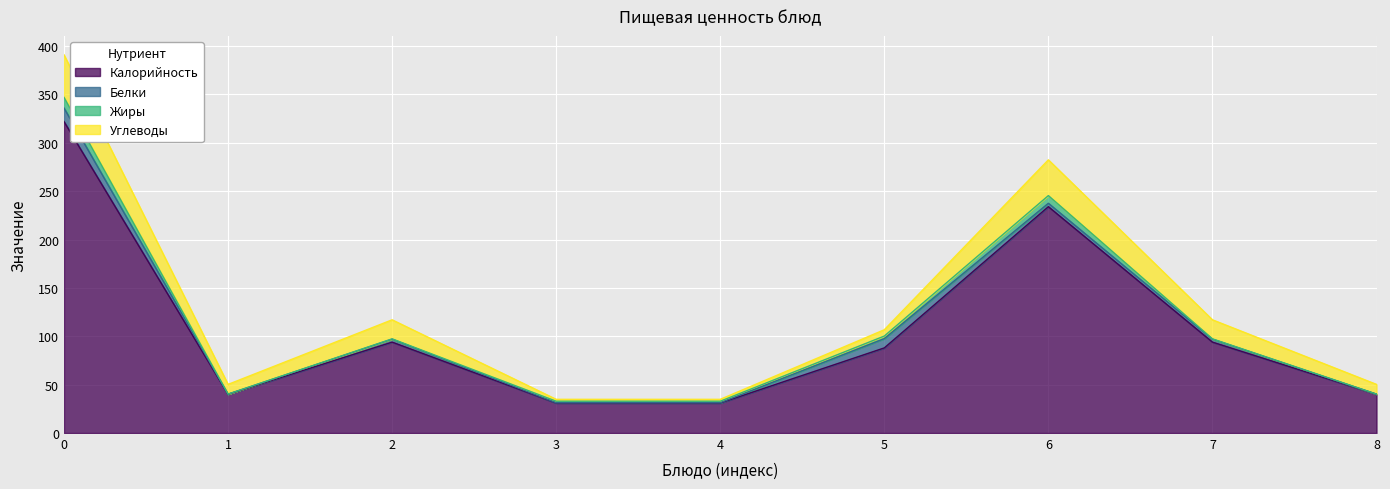

What is the lowest value of the Калорийность series?

31.0